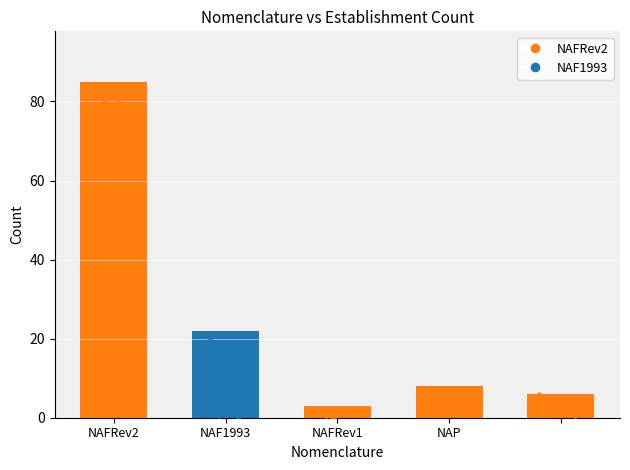

Which series has the largest total across all categories?

NAFRev2